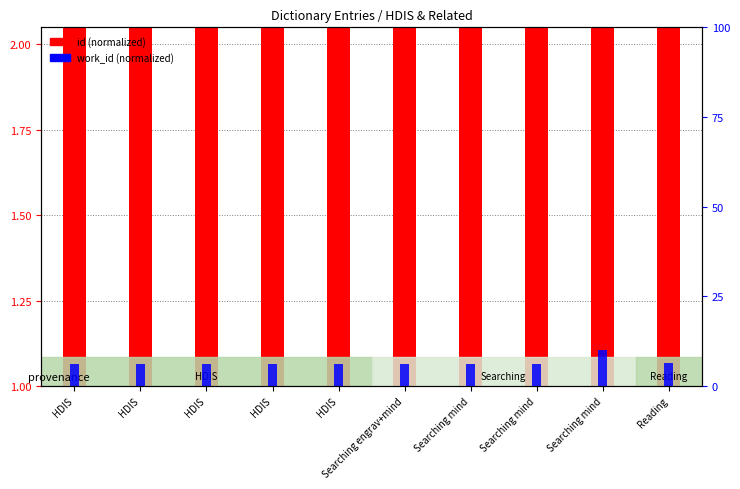

What is the difference between the highest and lowest values at HDIS?

5.0